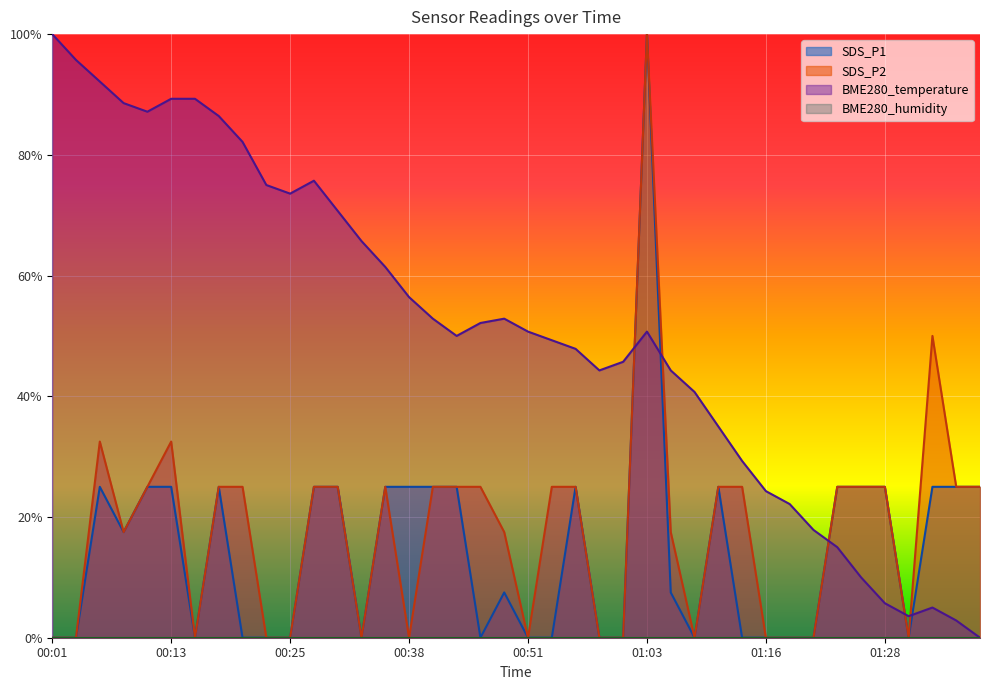

What is the sum of all SDS_P1 values?

5.8